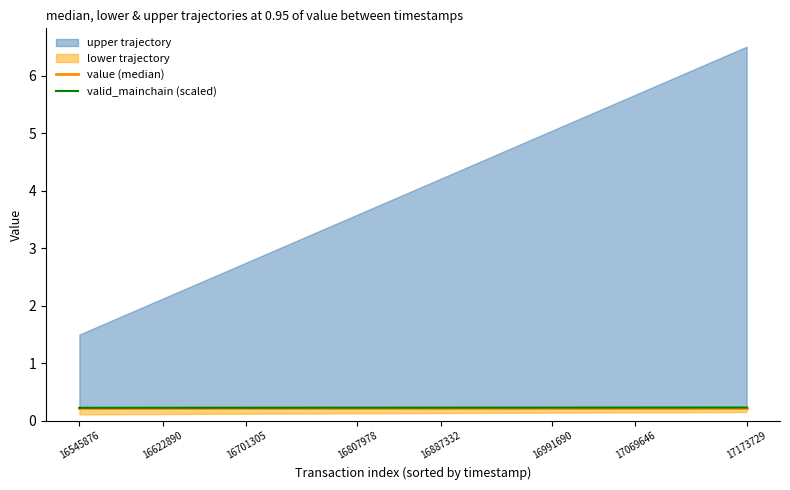

The valid_mainchain (scaled) series shows 0.2 at 16807978. True or false?

True